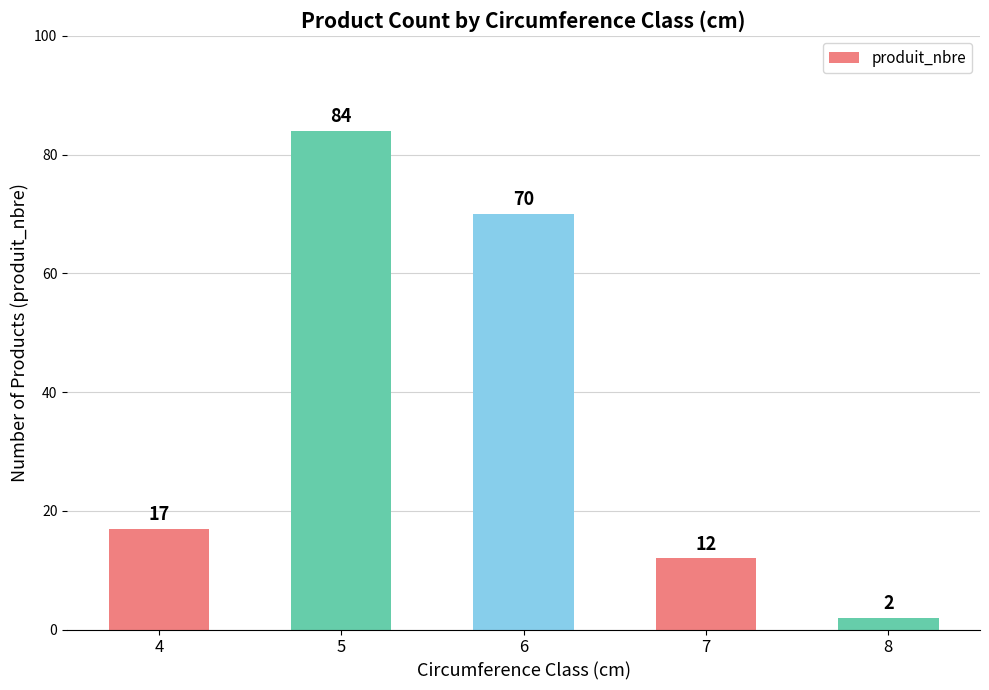

Where is the data nearest to the value 43?

4